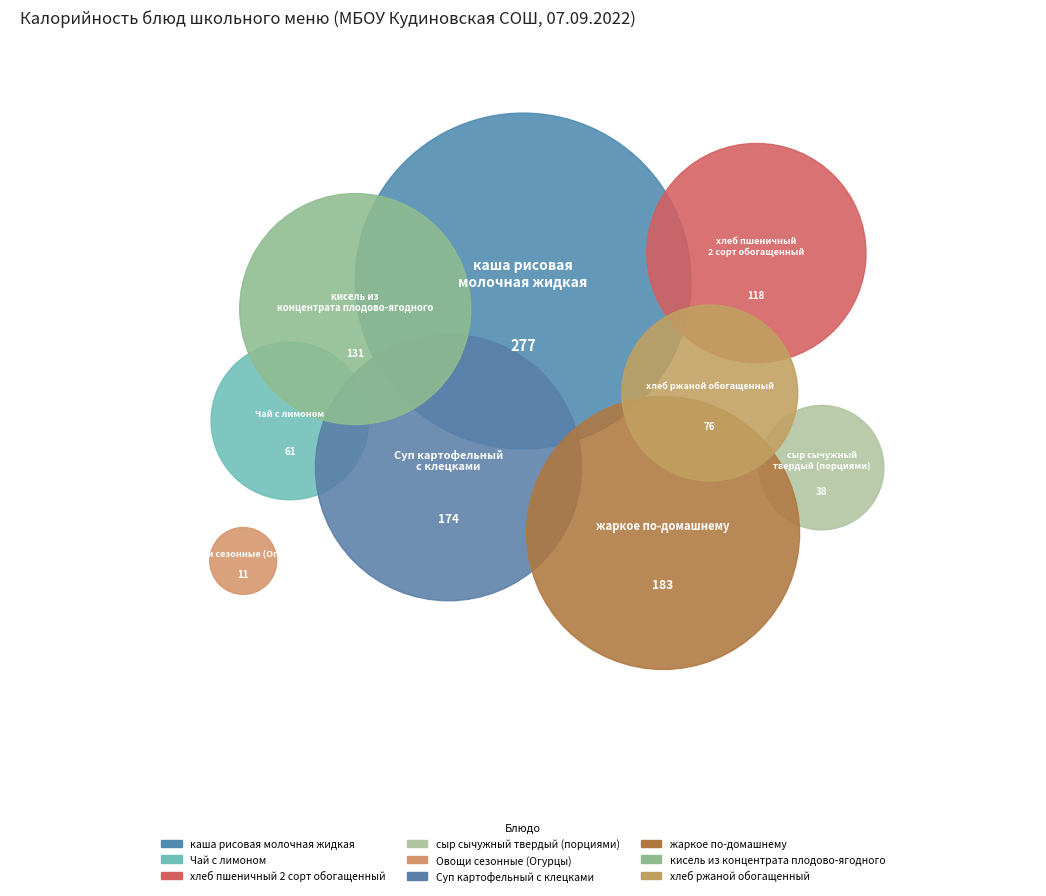

Does any single category account for the majority?

No